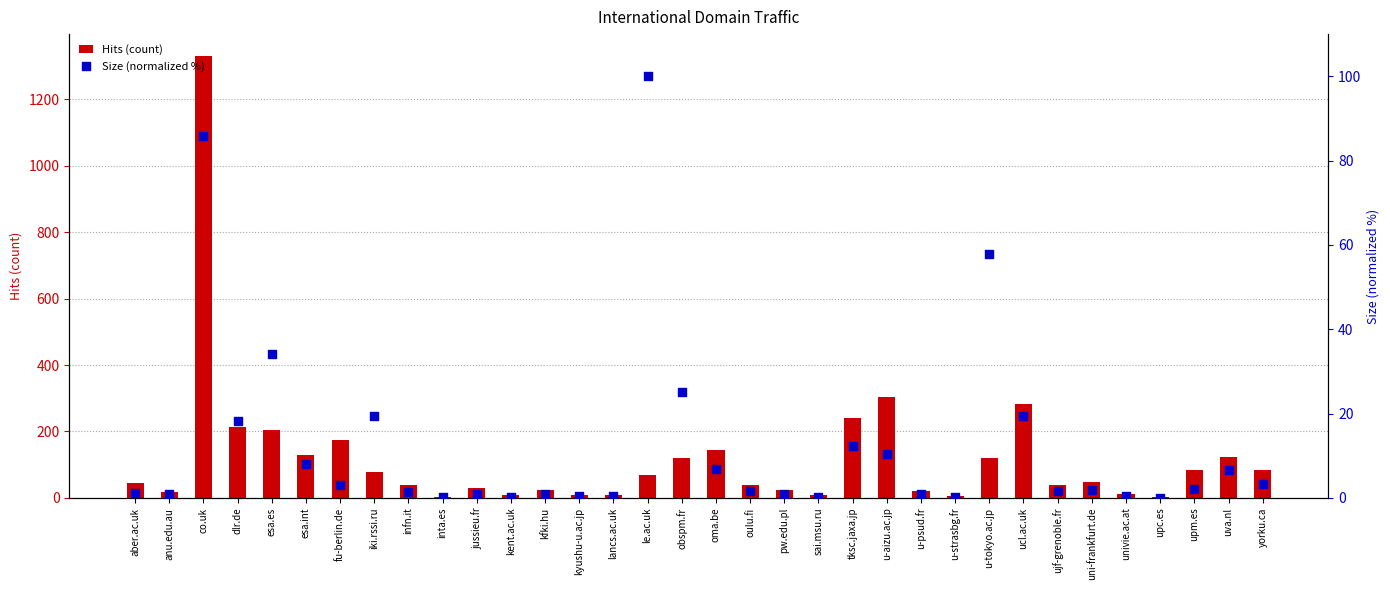

What is the total value across all series at kyushu-u.ac.jp?

10.4